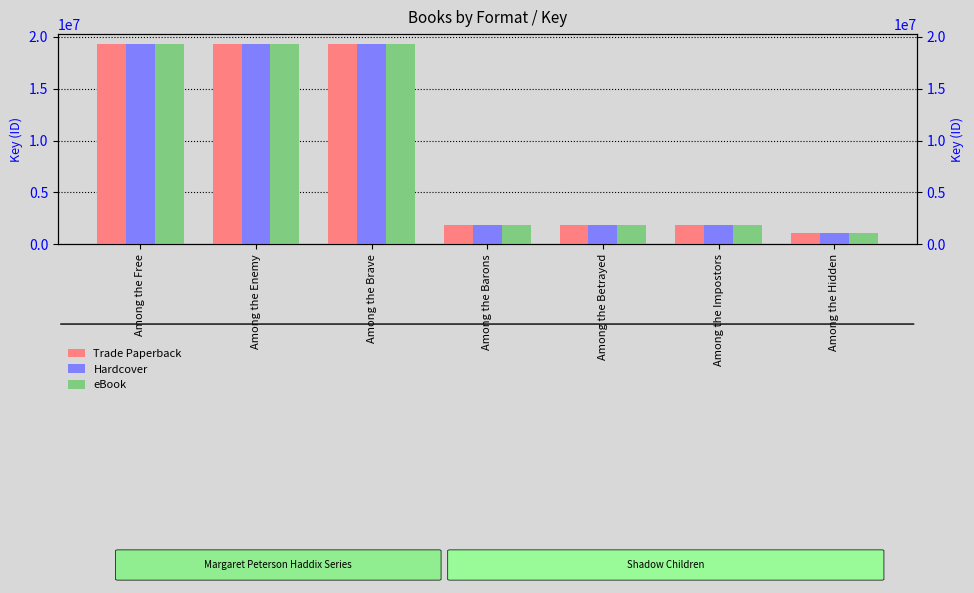

Where does the eBook series first go above 1804976?

Among the Free